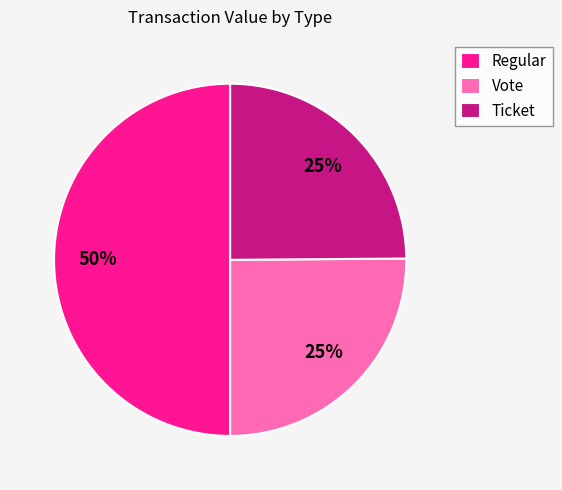

To the nearest percent, what is the difference between the largest and smallest slice percentages?

25%